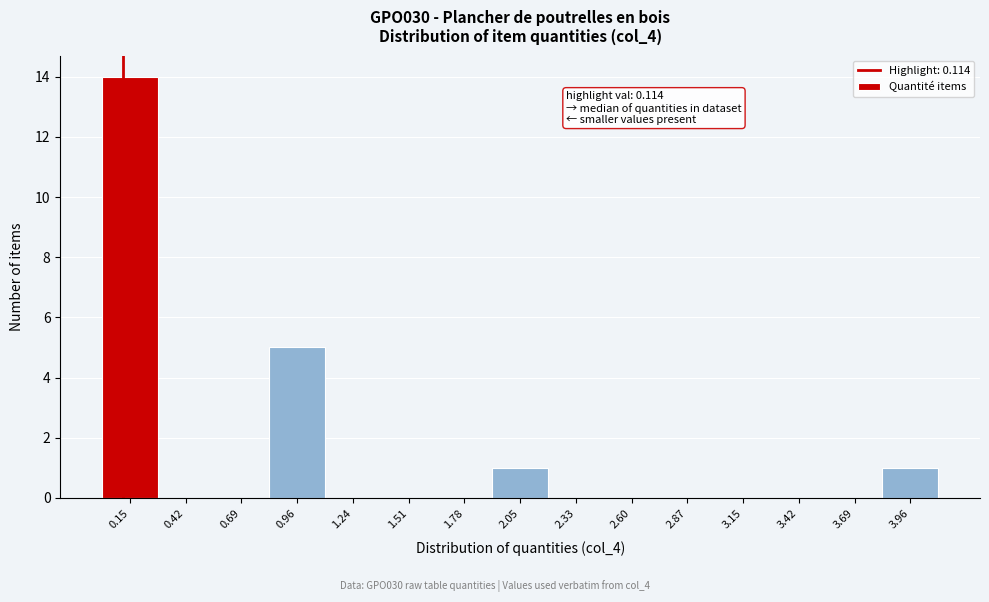

Over which range of the x-axis is the bar tallest?

0.00 to 0.30